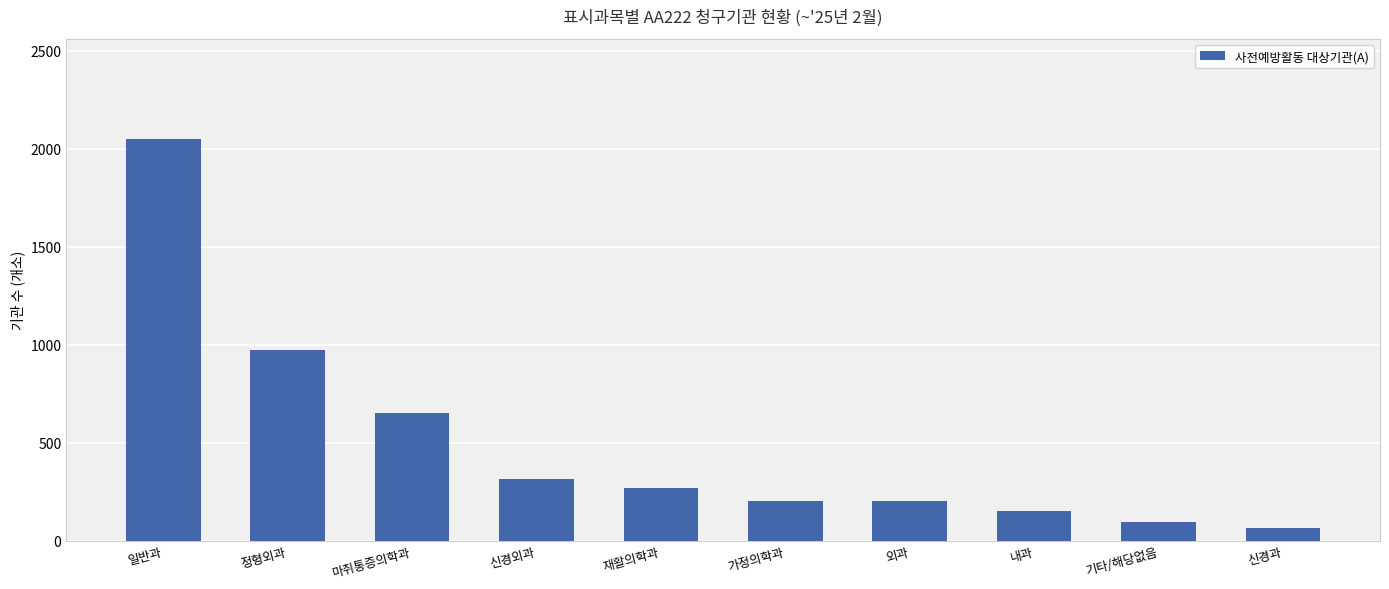

The chart shows a value of 374 at 정형외과. True or false?

False